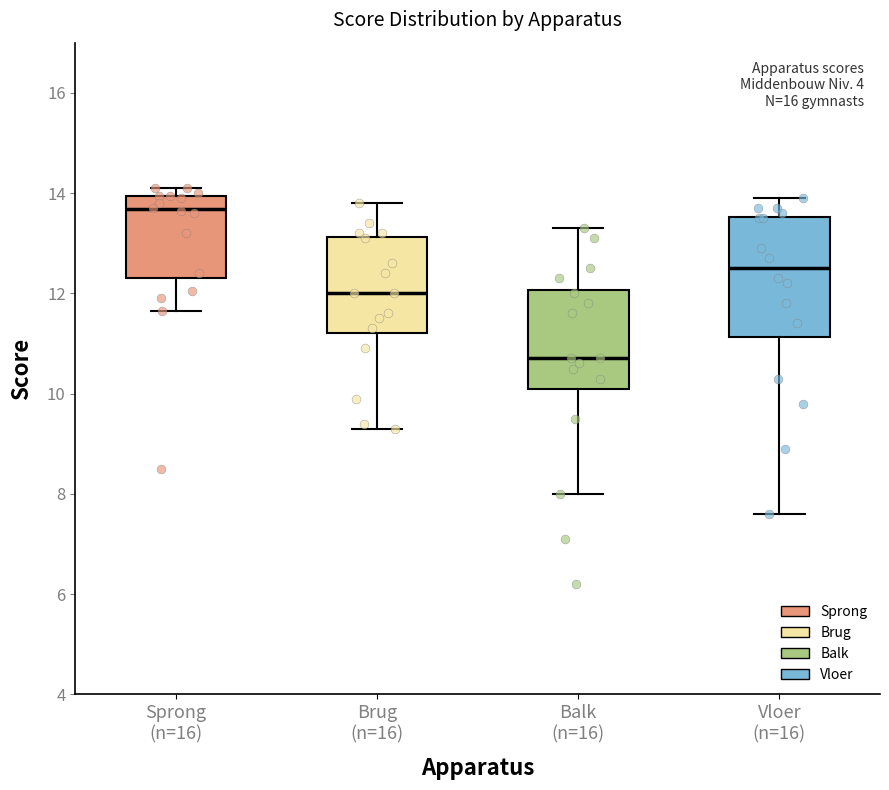

Which box is the tallest, from its lower edge to its upper edge?

Vloer (n=16)